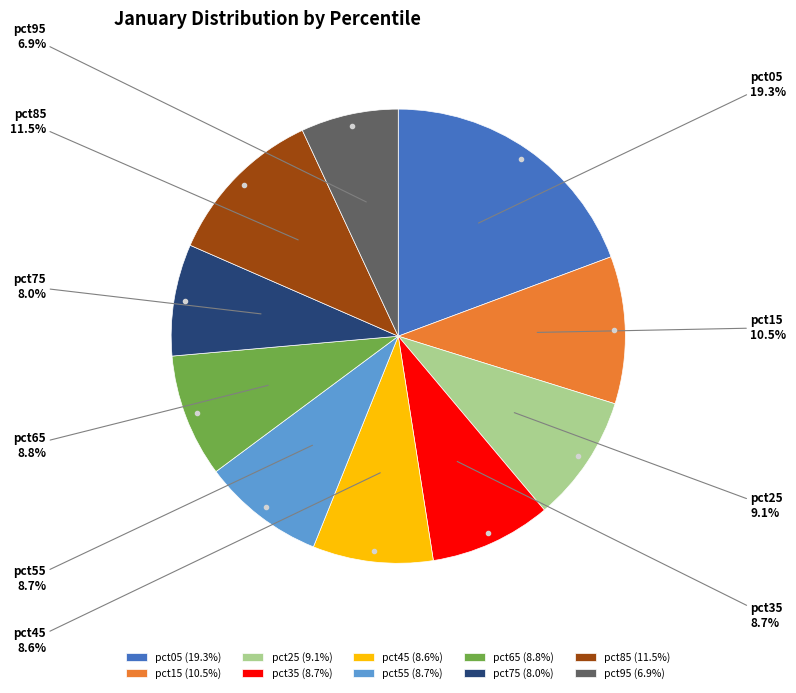

Which has a higher value, pct45 or pct75?

pct45